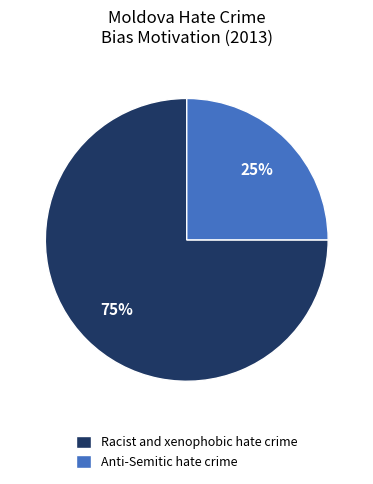

Does Anti-Semitic hate crime account for over 50% of the chart?

No